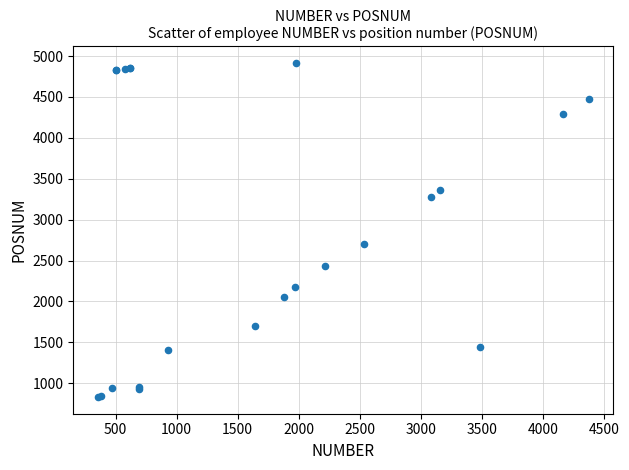

What Y value in the scatter plot is closest to 2873?

2708